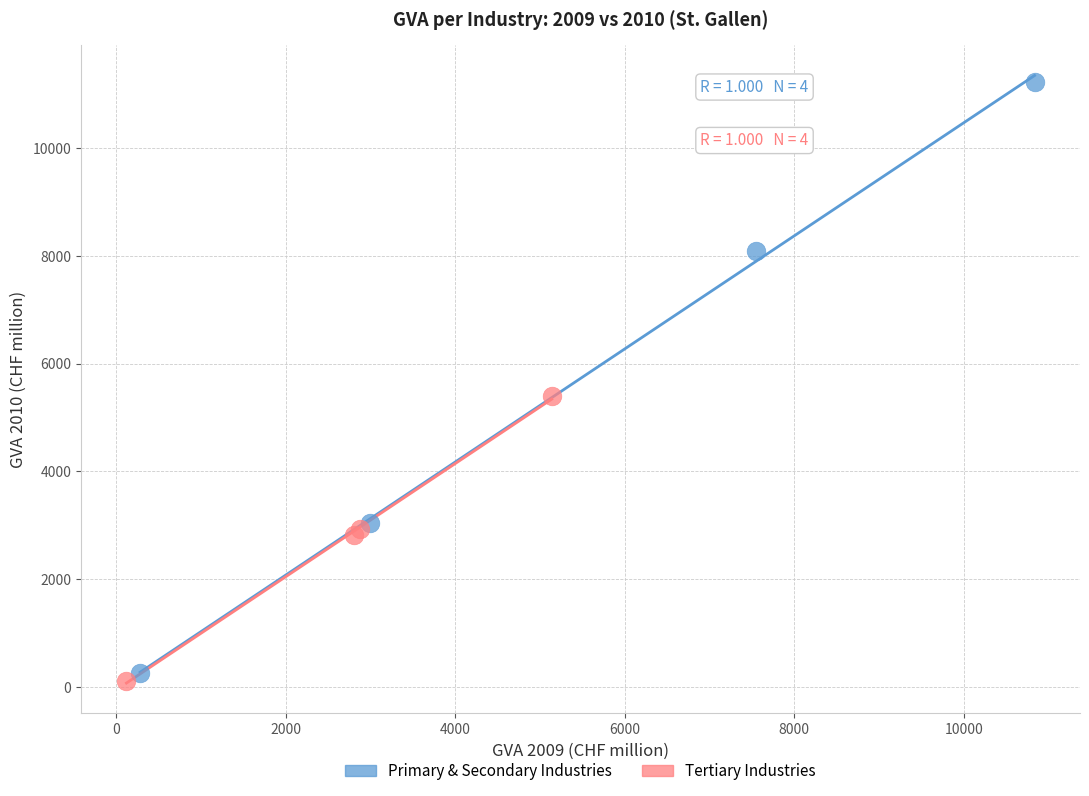

What are all the series names shown in the legend?

Primary & Secondary Industries, Tertiary Industries